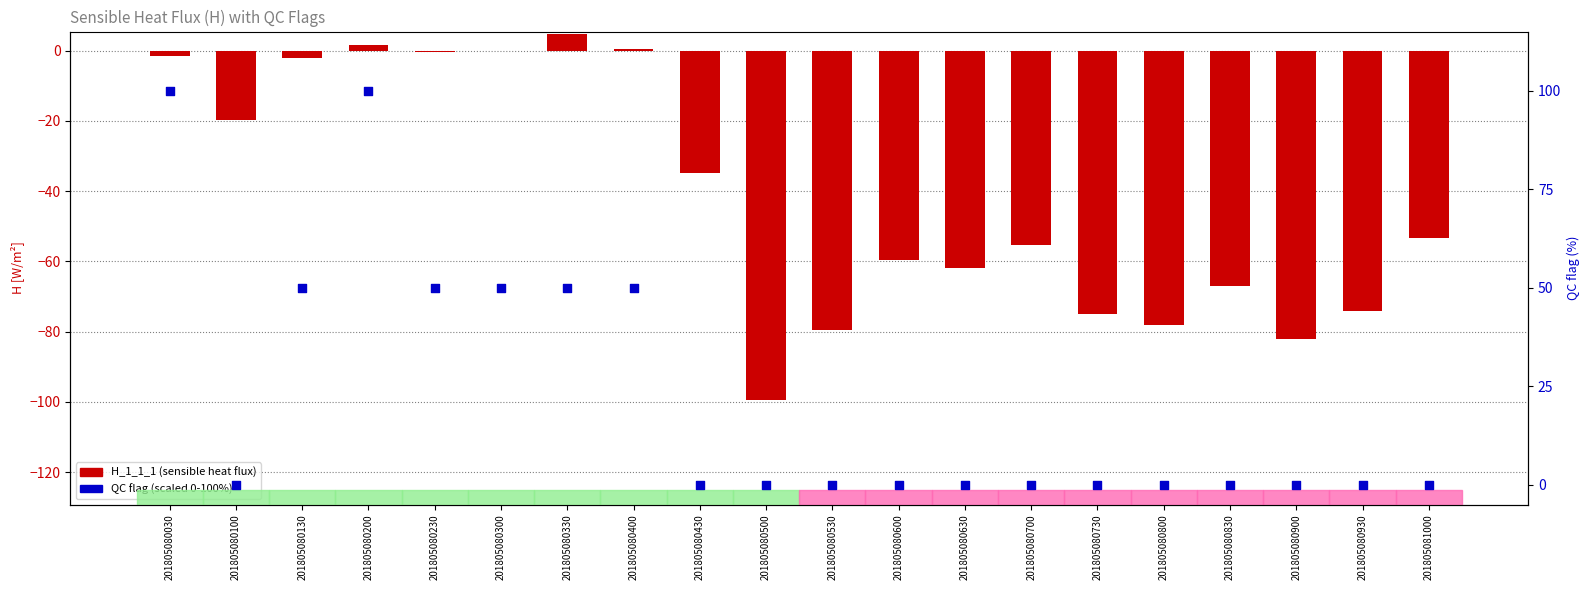

At which category is the sum across all series the highest?

201805080200